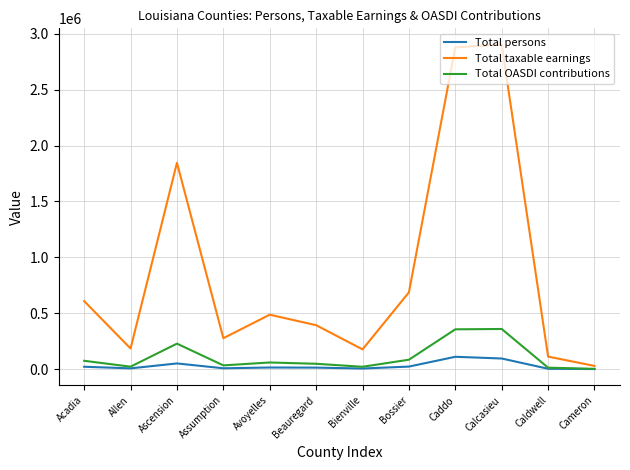

What is the greatest value displayed?

2902342